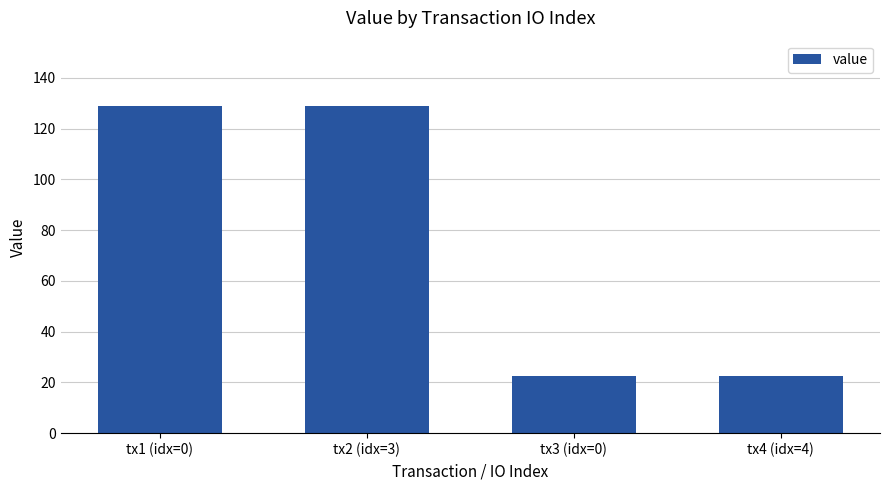

What is the ratio of the value at tx2 (idx=3) to the value at tx1 (idx=0)?

1.0